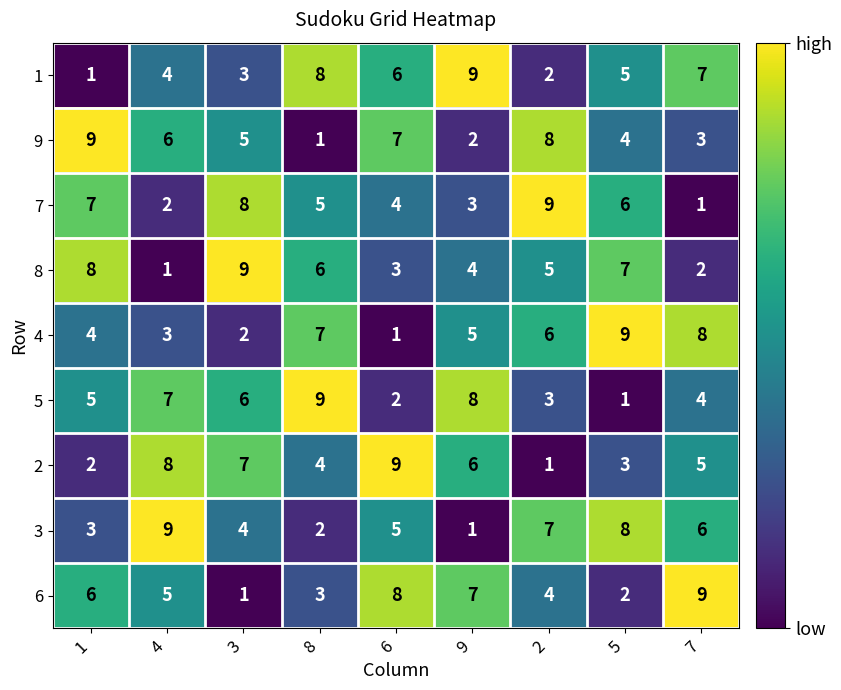

How many 8 values are between 3 and 7?

5